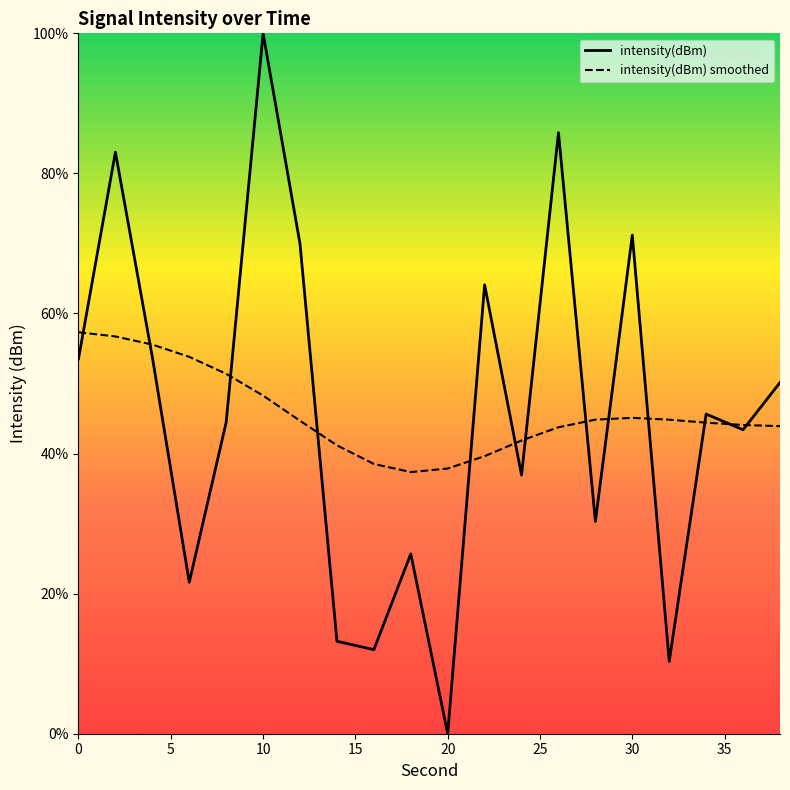

Which series has the widest spread of values?

intensity(dBm)